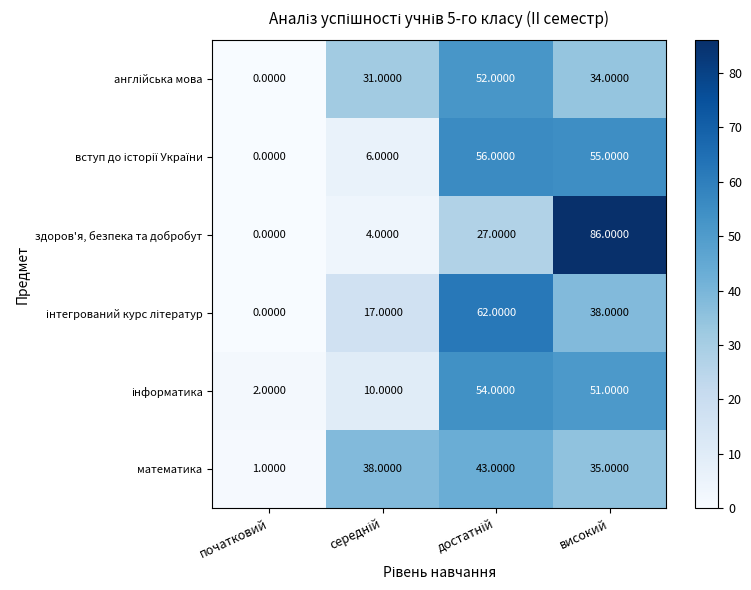

Which series has the widest spread of values?

здоров'я, безпека та добробут